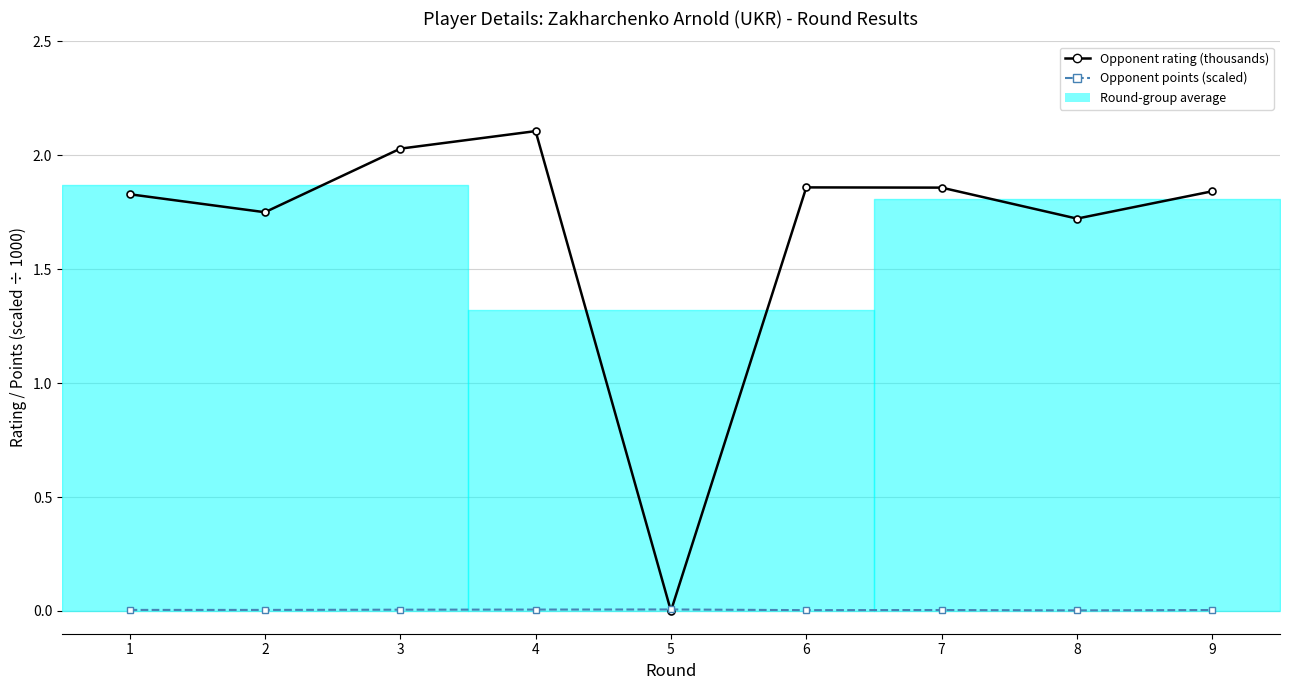

True or false: Opponent rating (thousands) has more than 1 points higher than both neighbors.

True